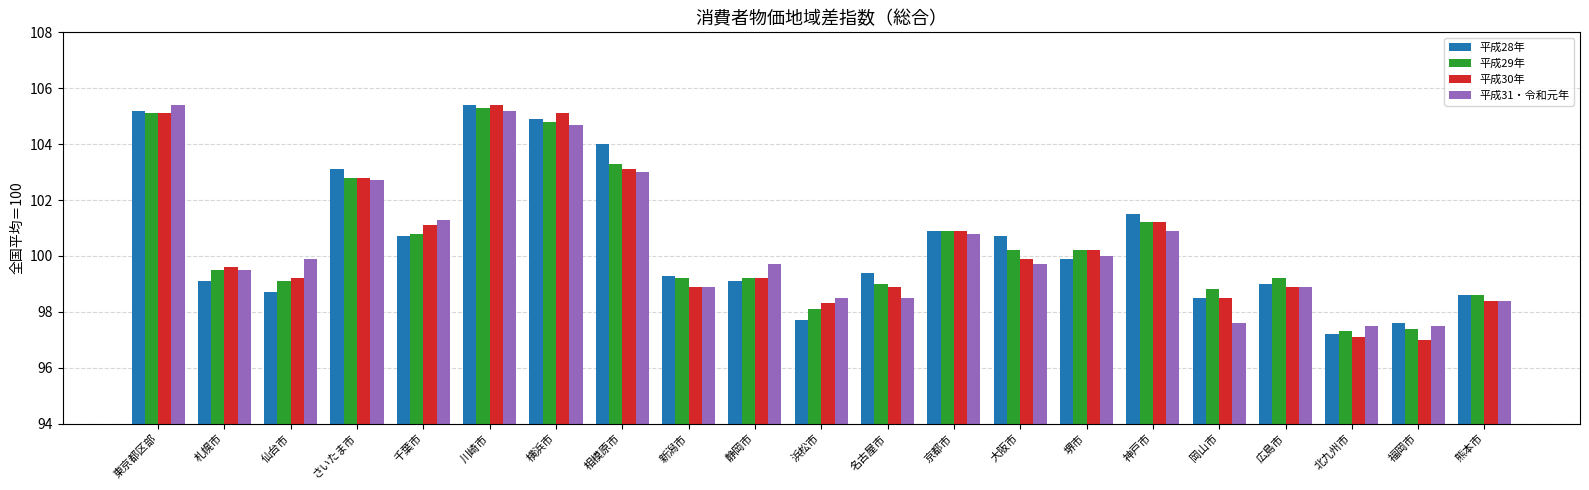

Is the value of 平成29年 at 岡山市 greater than the value of 平成30年 at 京都市?

No